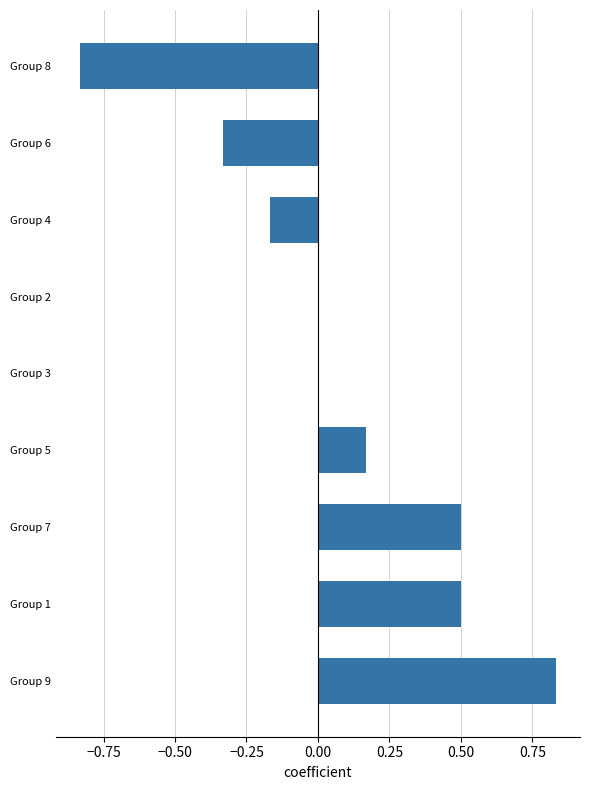

How many series are shown in this chart?

1